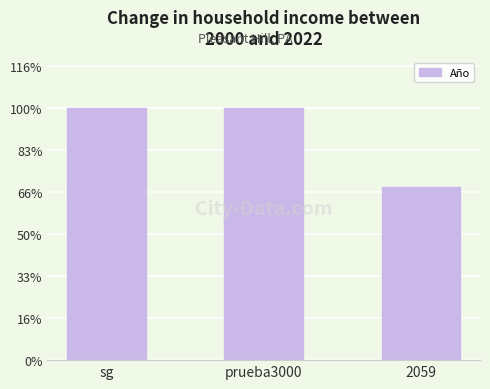

Is it true that the value at prueba3000 is 1951?

False